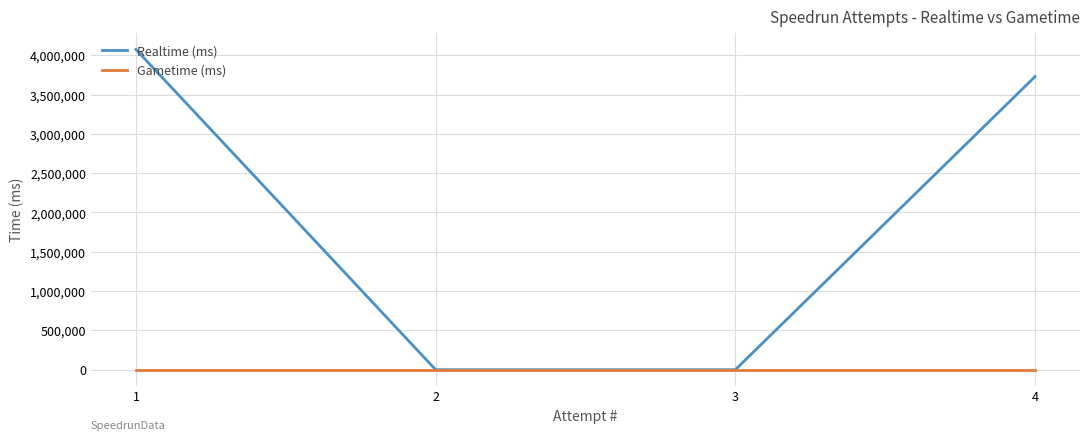

How many lines are shown in the chart?

2